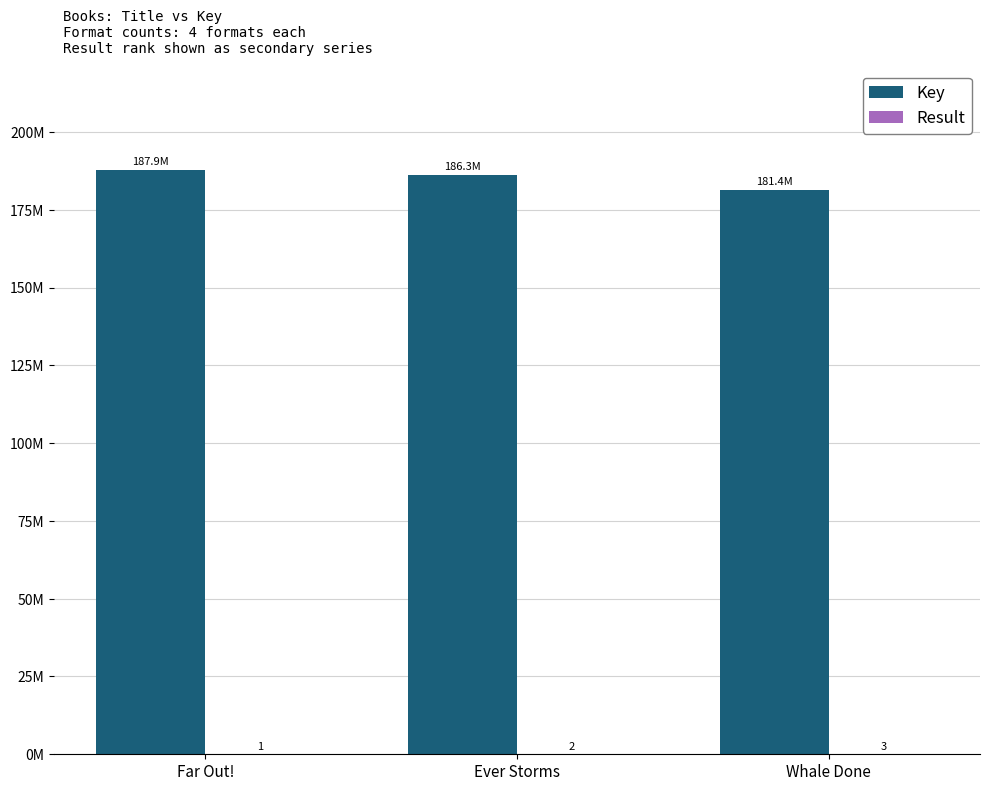

Which series has the largest range (max minus min)?

Key